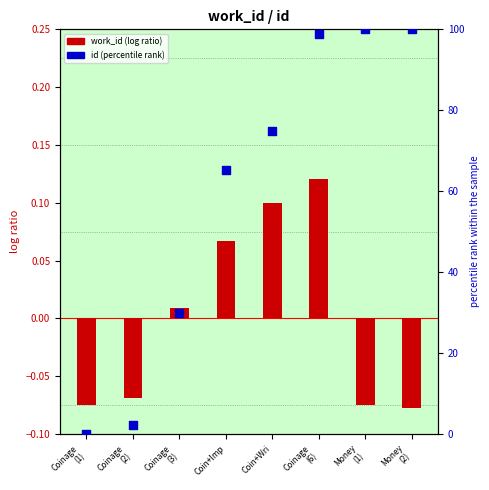

Which series reaches the minimum Y coordinate?

work_id